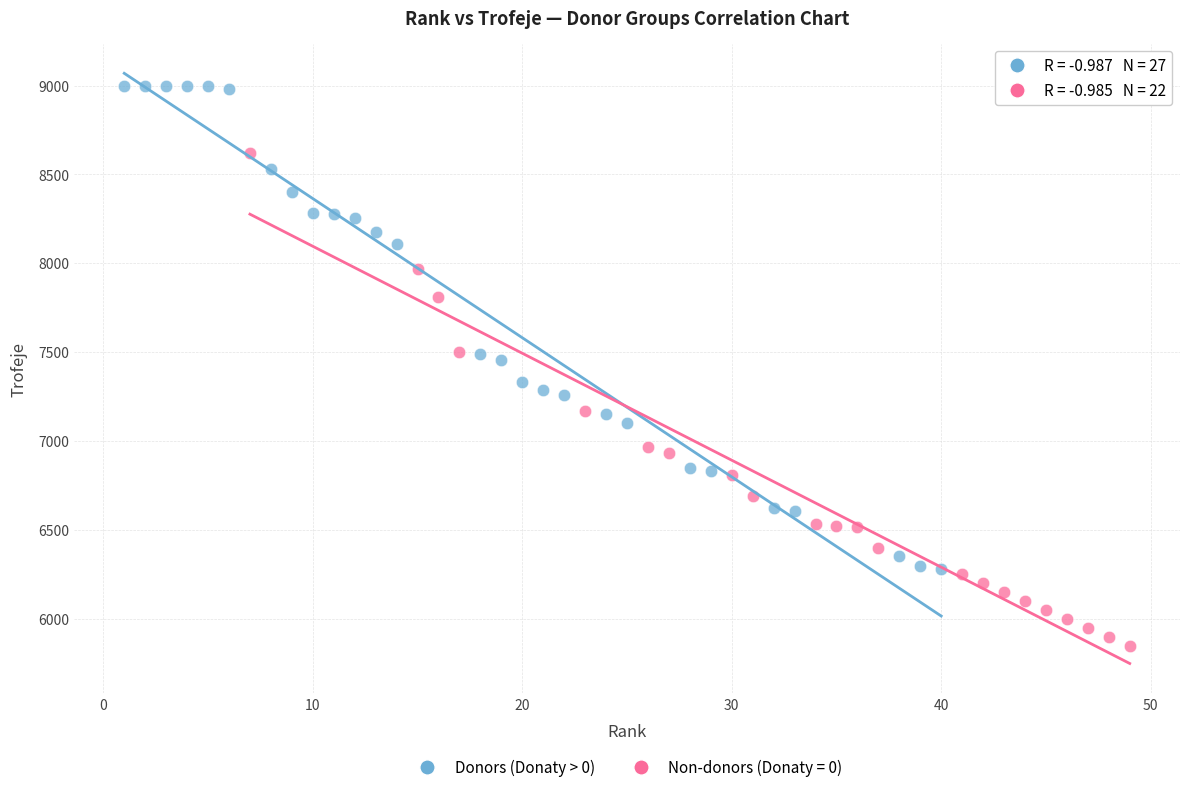

Which series contains the lowest Y value?

Non-donors (Donaty = 0)